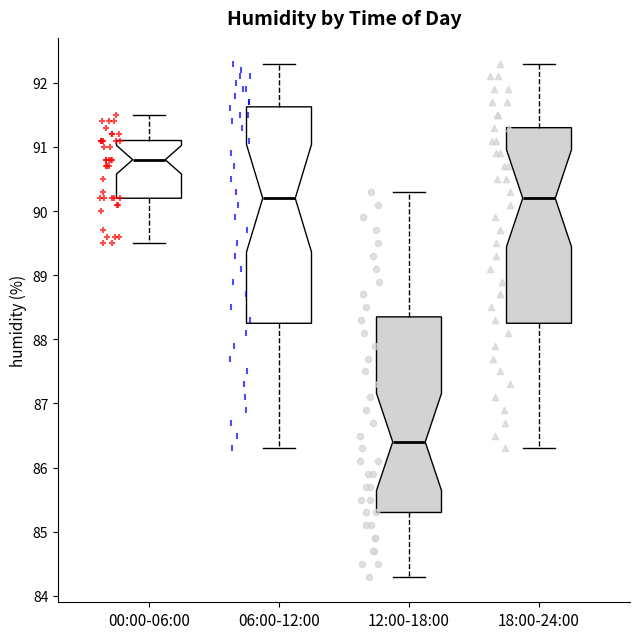

Which box's median line is the lowest?

12:00-18:00